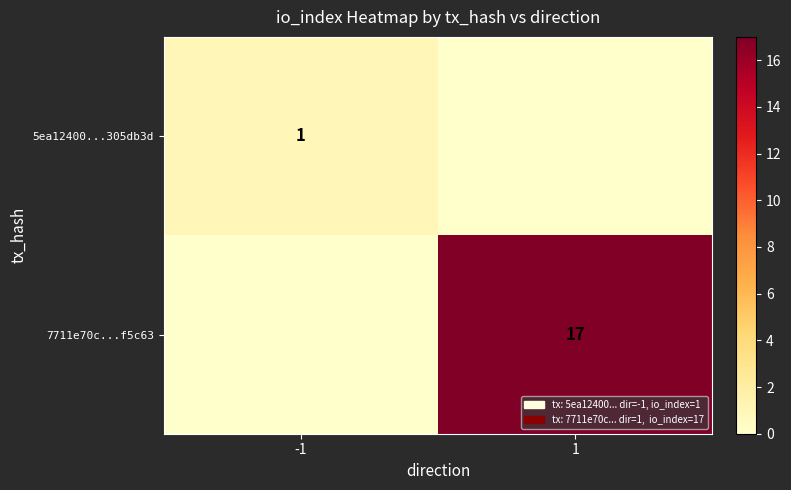

True or false: 7711e70c...f5c63 has a value of 28 at 1.

False